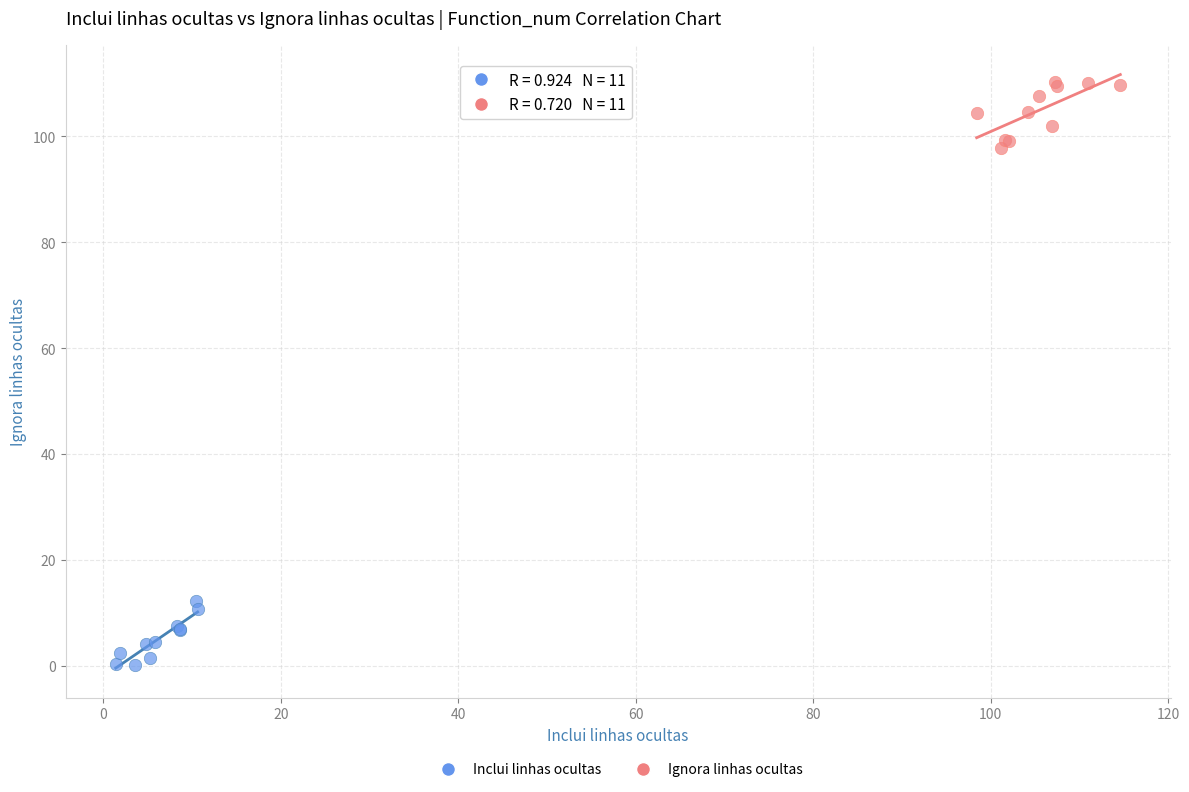

Which series contains the lowest Y value?

Inclui linhas ocultas